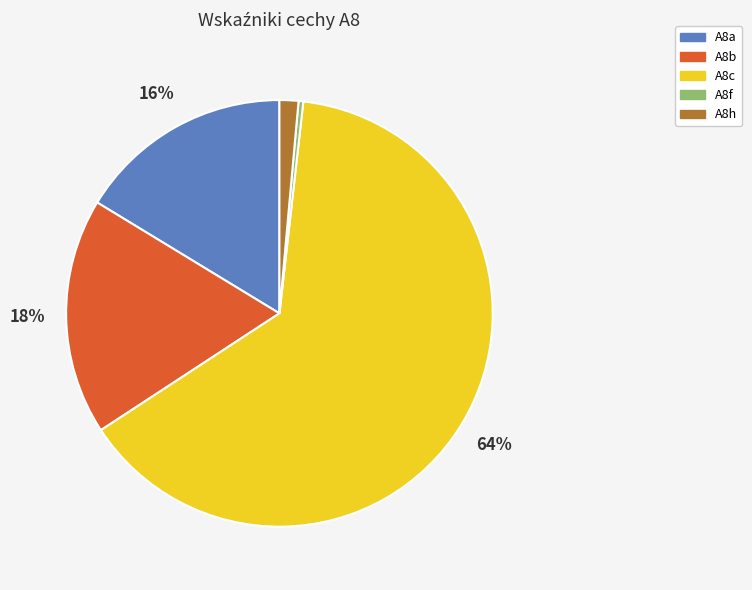

Is it true that A8a is 16% of the pie?

True